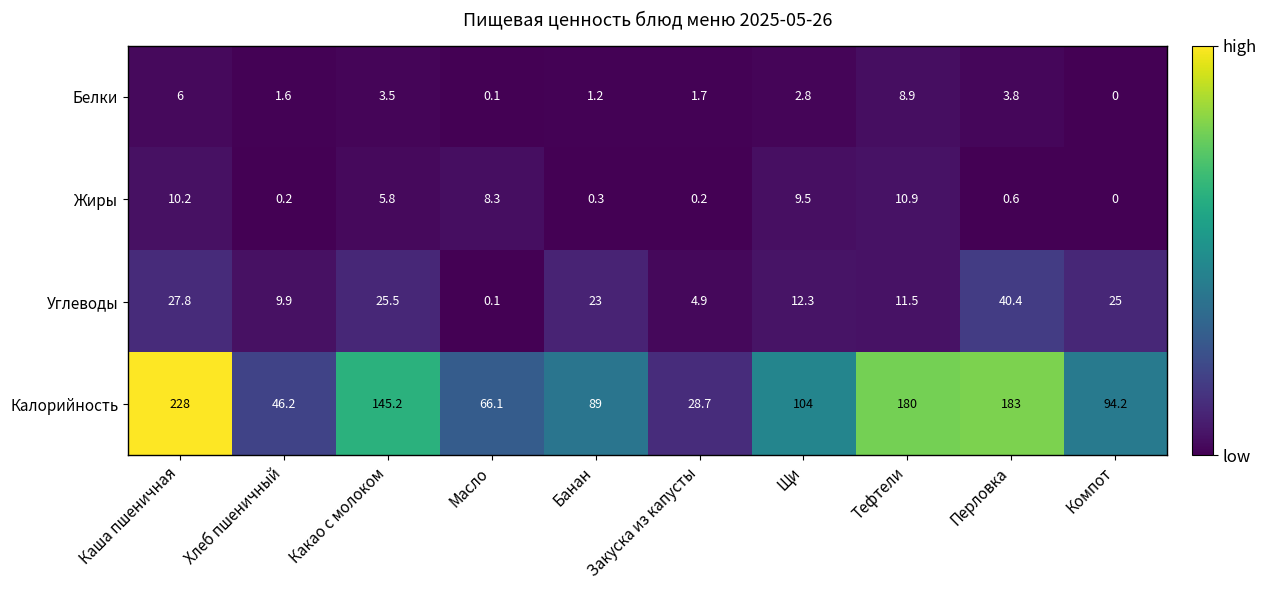

At which label is Белки closest to 4?

Перловка